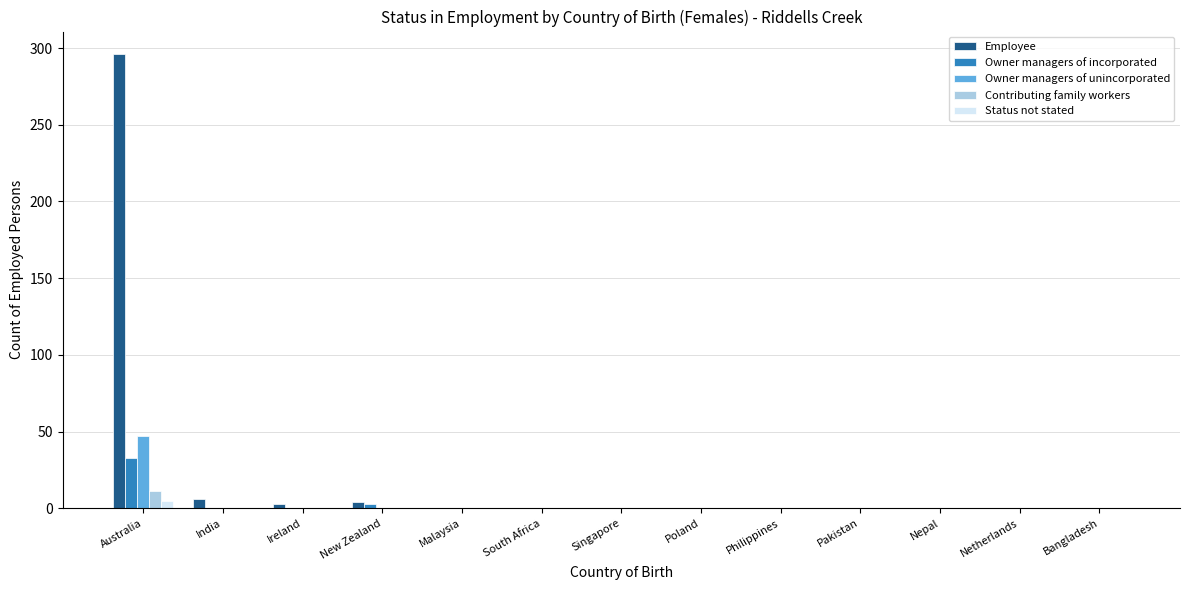

Which series has the largest total across all categories?

Employee